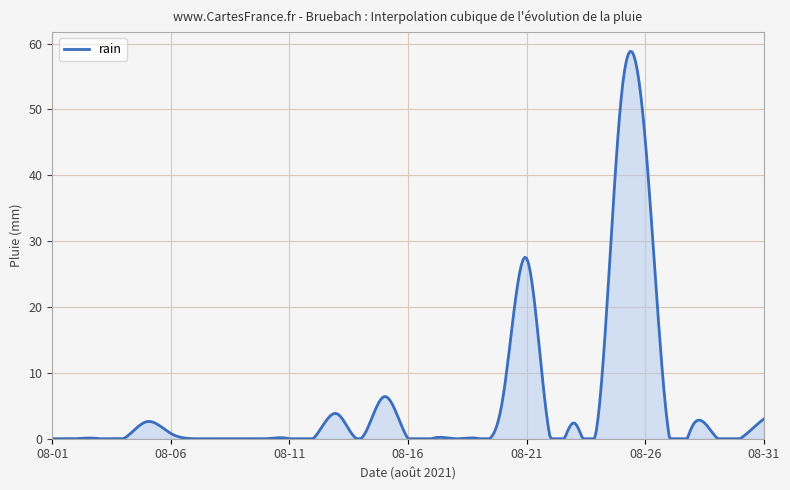

What is the difference between the maximum and minimum values?

58.8